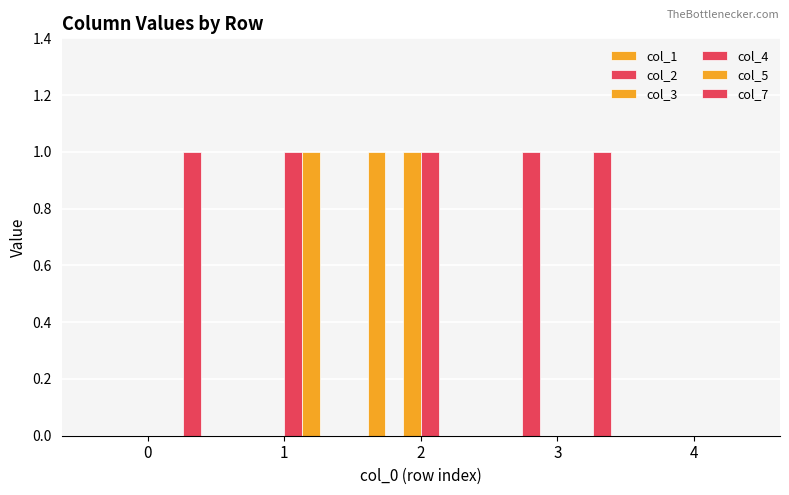

How many series are shown in this chart?

6